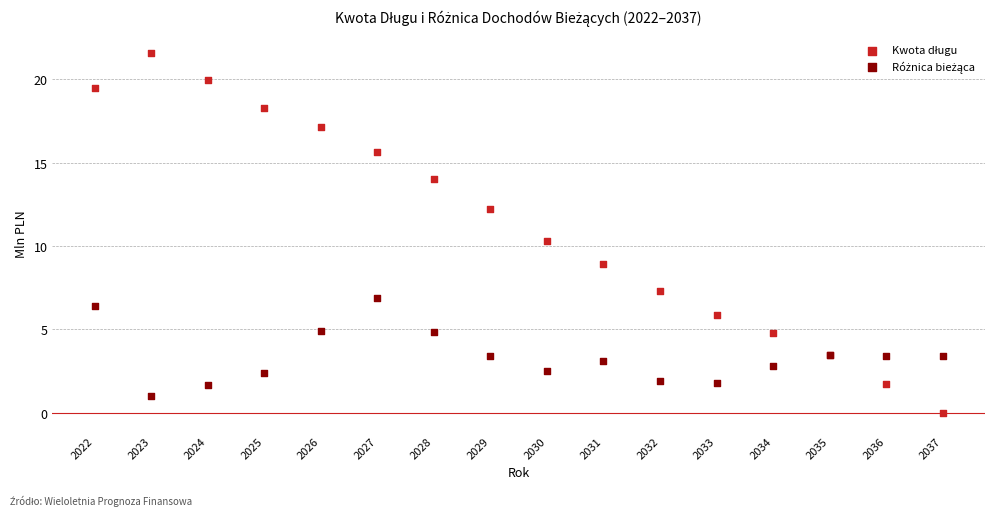

What is the X range (max minus min) for the scatter plot?

15.0